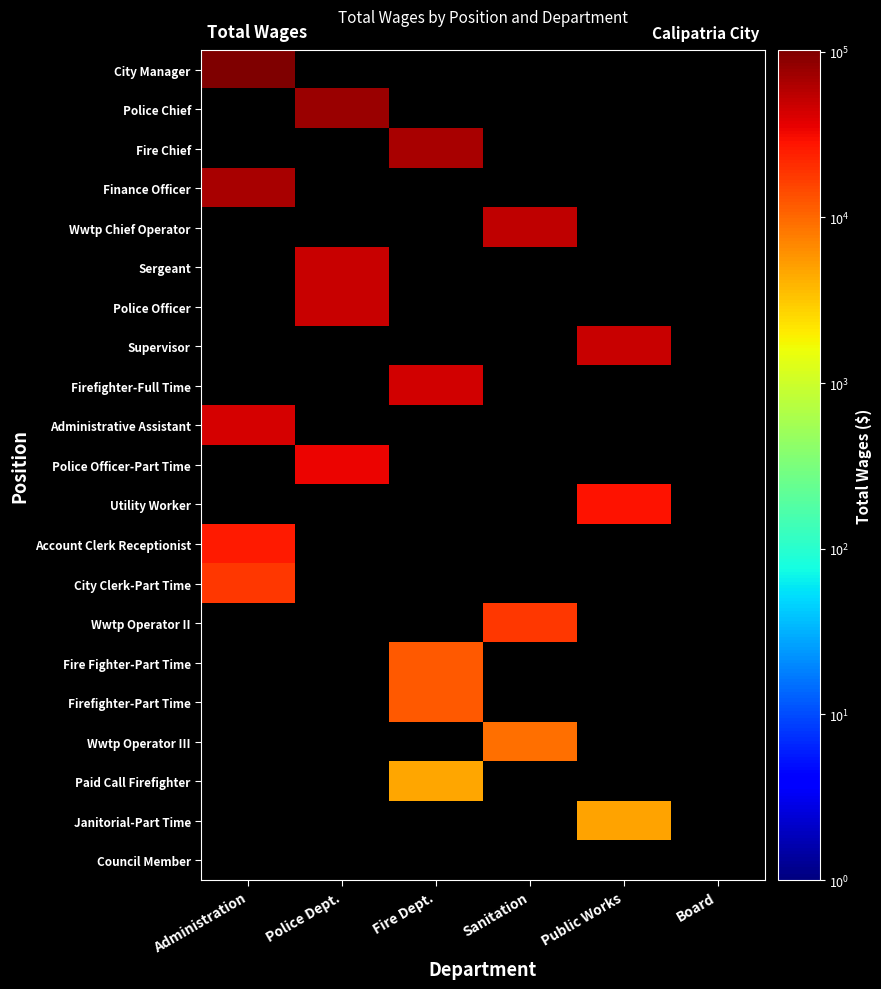

What is the maximum value shown in the chart?

102657.0